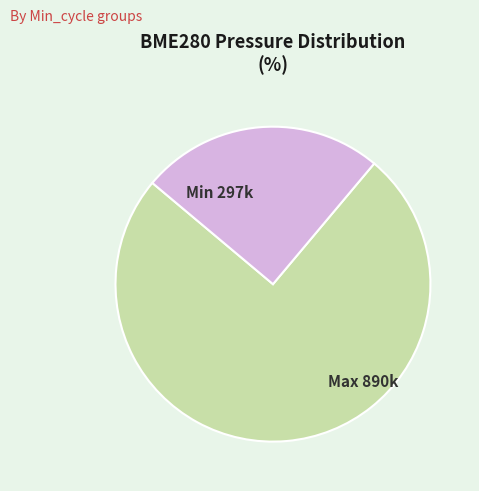

How many segments does this pie chart have?

2